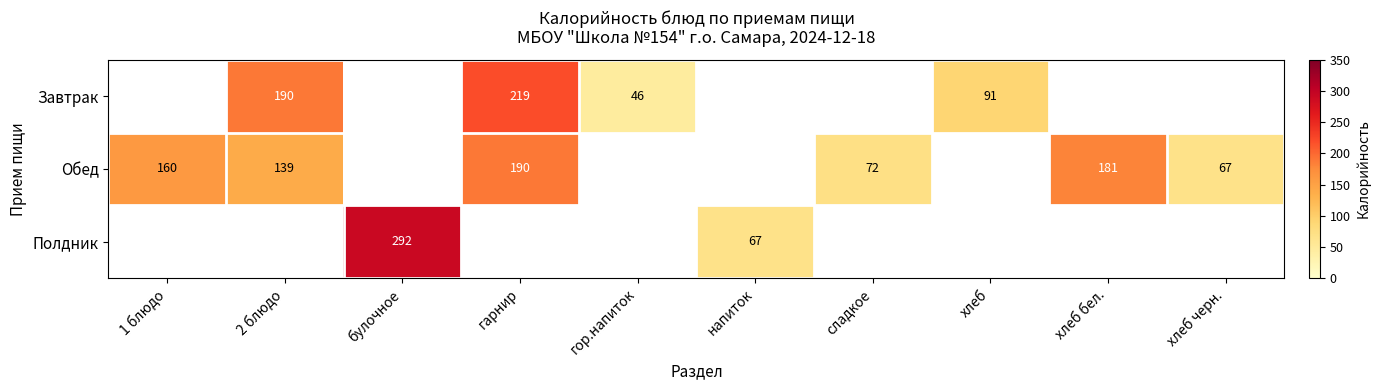

Is it true that Обед equals 72 at сладкое?

True